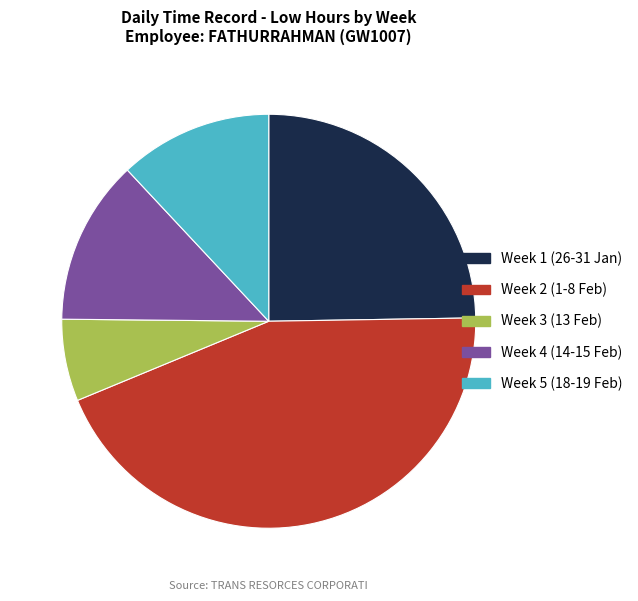

Between Week 3 (13 Feb) and Week 1 (26-31 Jan), which is larger?

Week 1 (26-31 Jan)